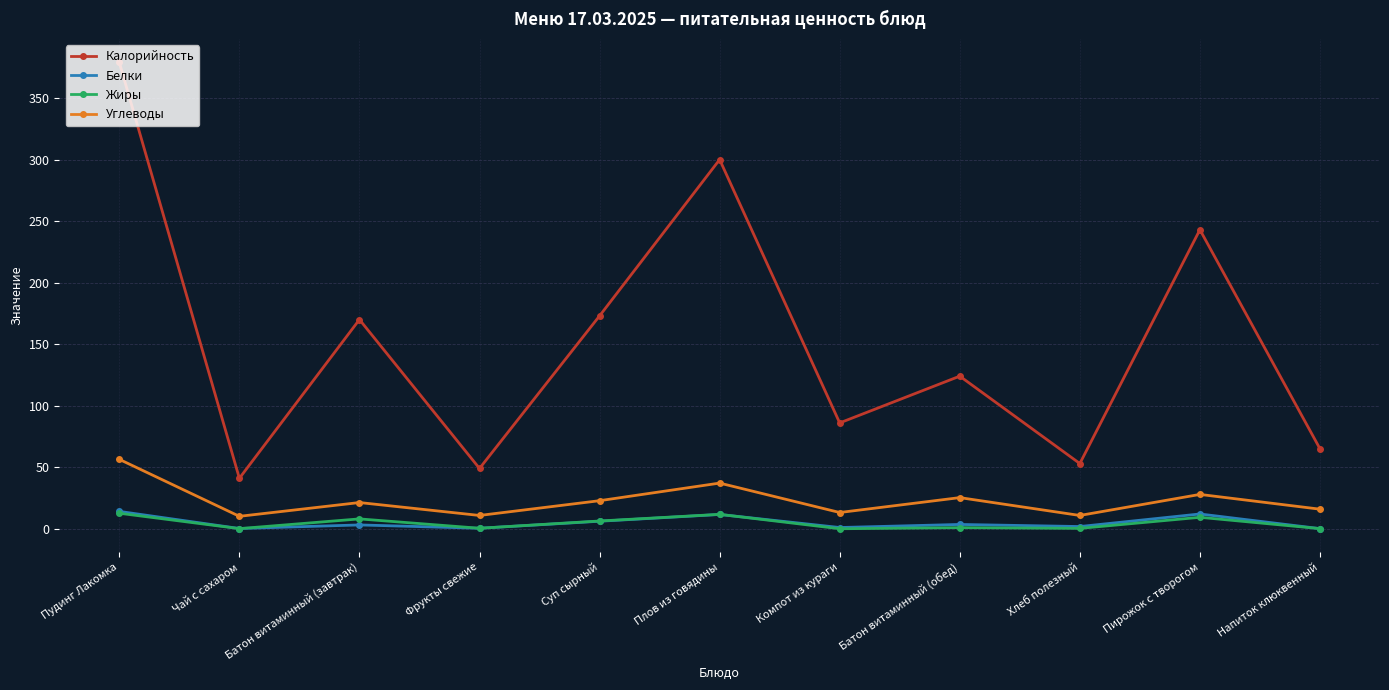

In Калорийность, how many points are higher than both neighbors (excluding endpoints)?

4